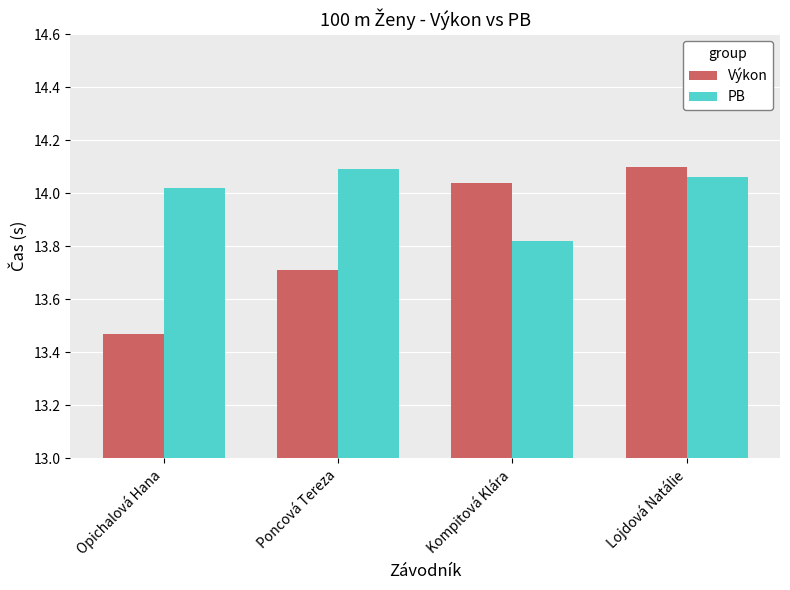

List the labels in order of Výkon value, largest first.

Lojdová Natálie, Kompitová Klára, Poncová Tereza, Opichalová Hana